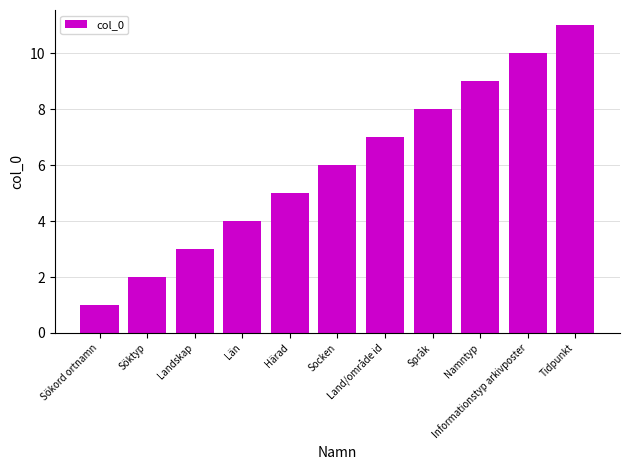

Does the chart contain any negative values?

No